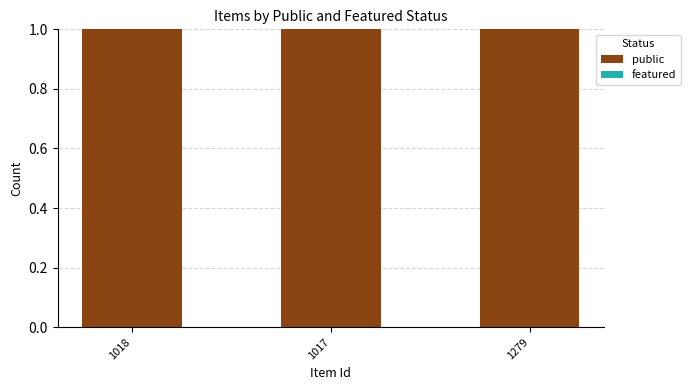

Which category has the lowest value in the public series?

1018